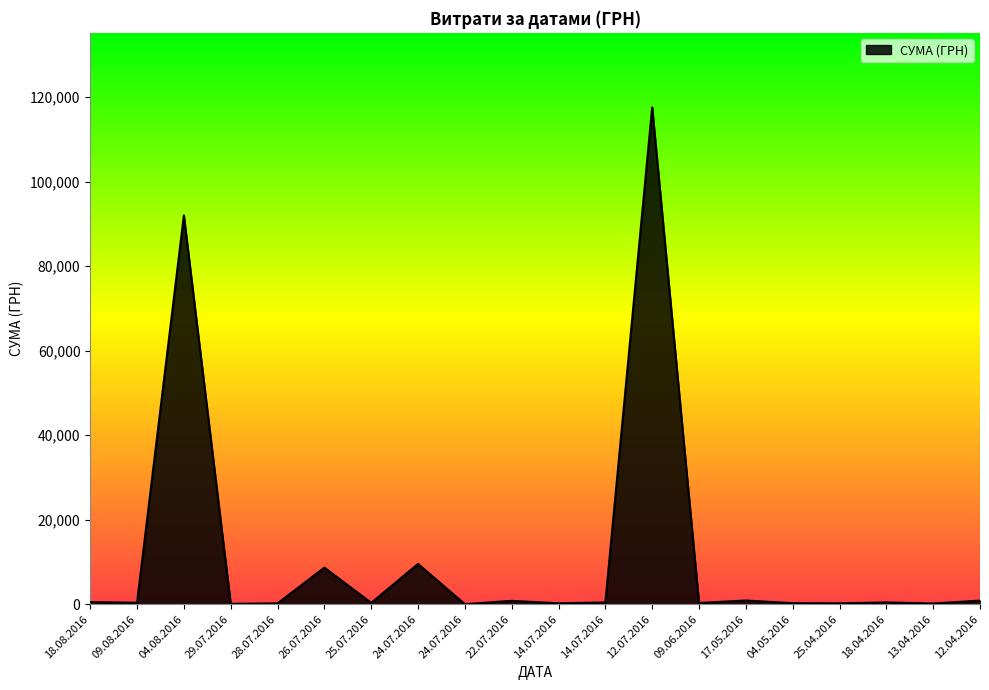

How many categories are shown in the chart?

20